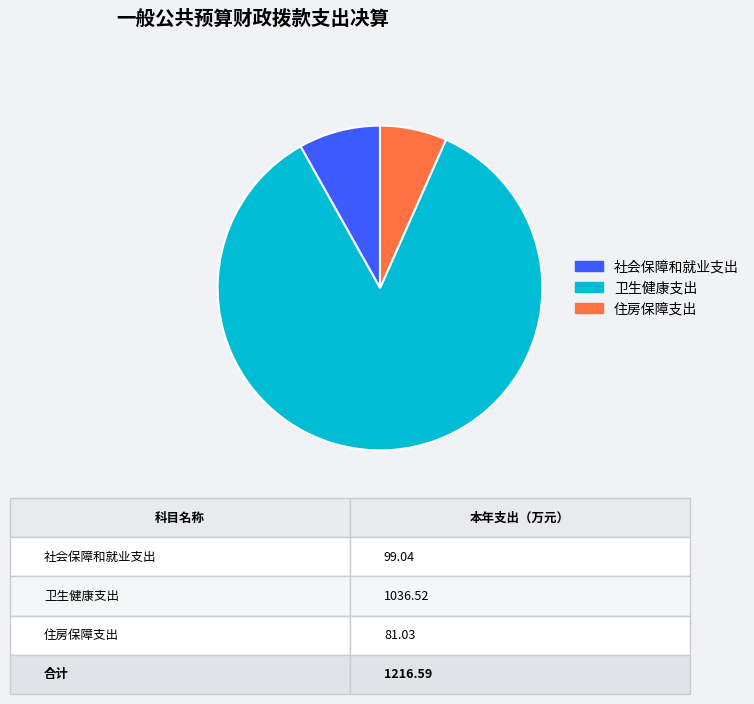

Do 卫生健康支出 and 住房保障支出 together represent more than half of the pie?

Yes